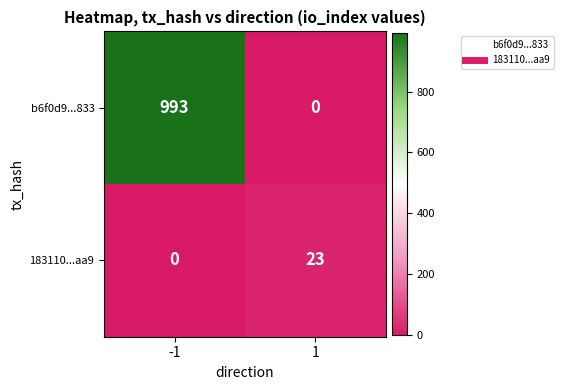

List the labels in order of b6f0d9...833 value, largest first.

-1, 1